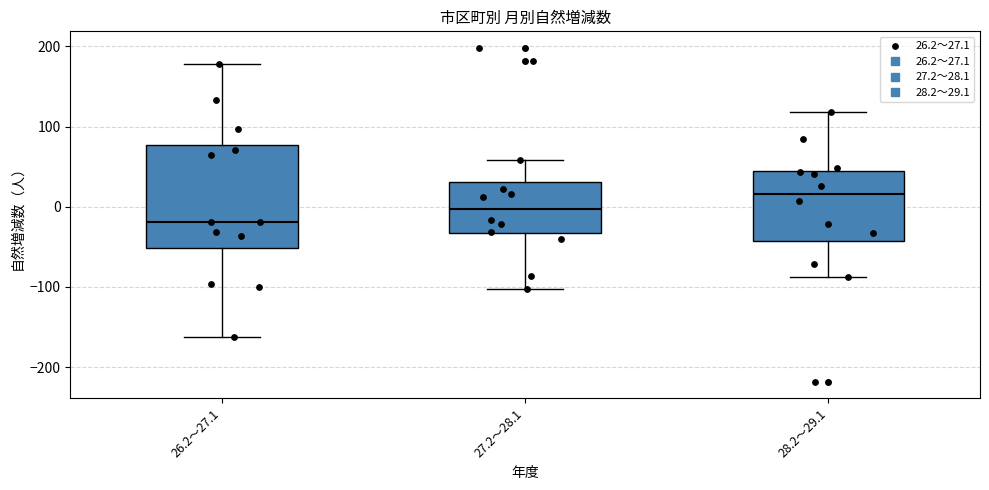

Where does the median line of the box for 28.2～29.1 sit on the y-axis? The values are not printed on the chart, so give them approximately, as read against the axis.

20